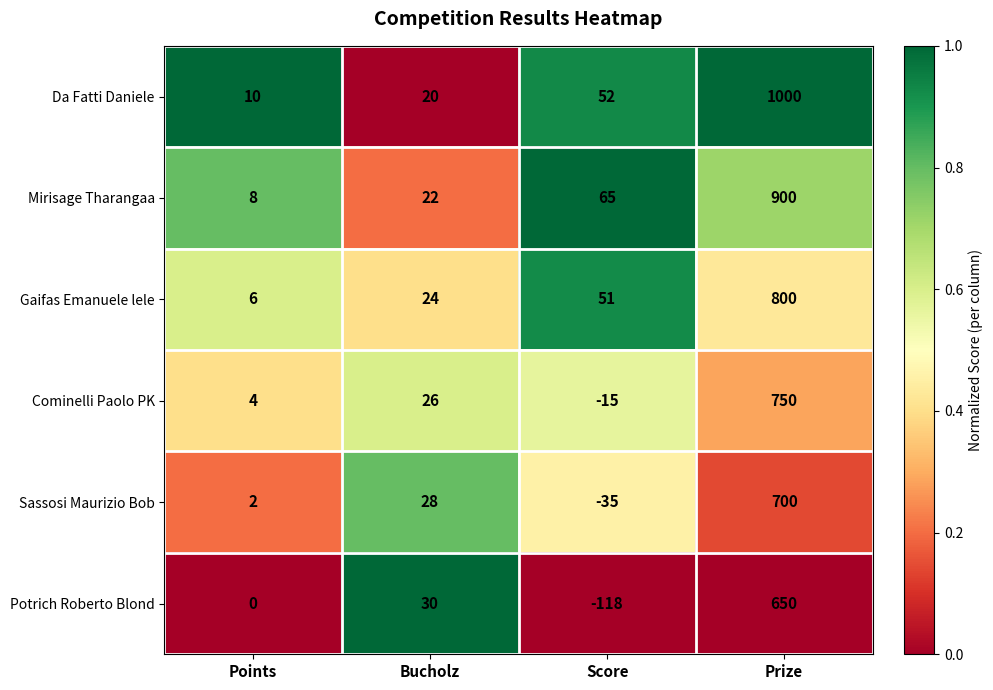

What is the sum of the Gaifas Emanuele lele values at Score and Points?

57